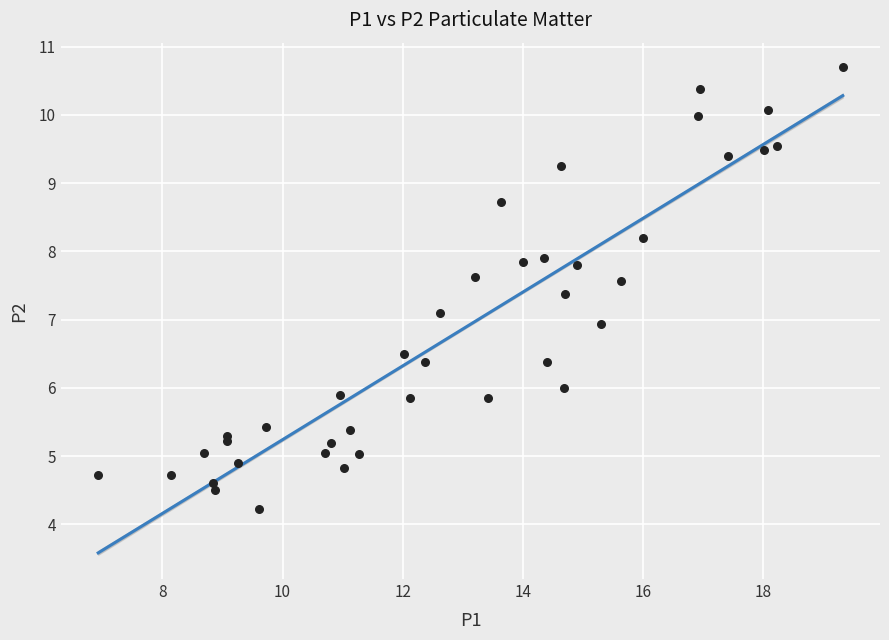

What is the range of Y values (max minus min)?

6.5